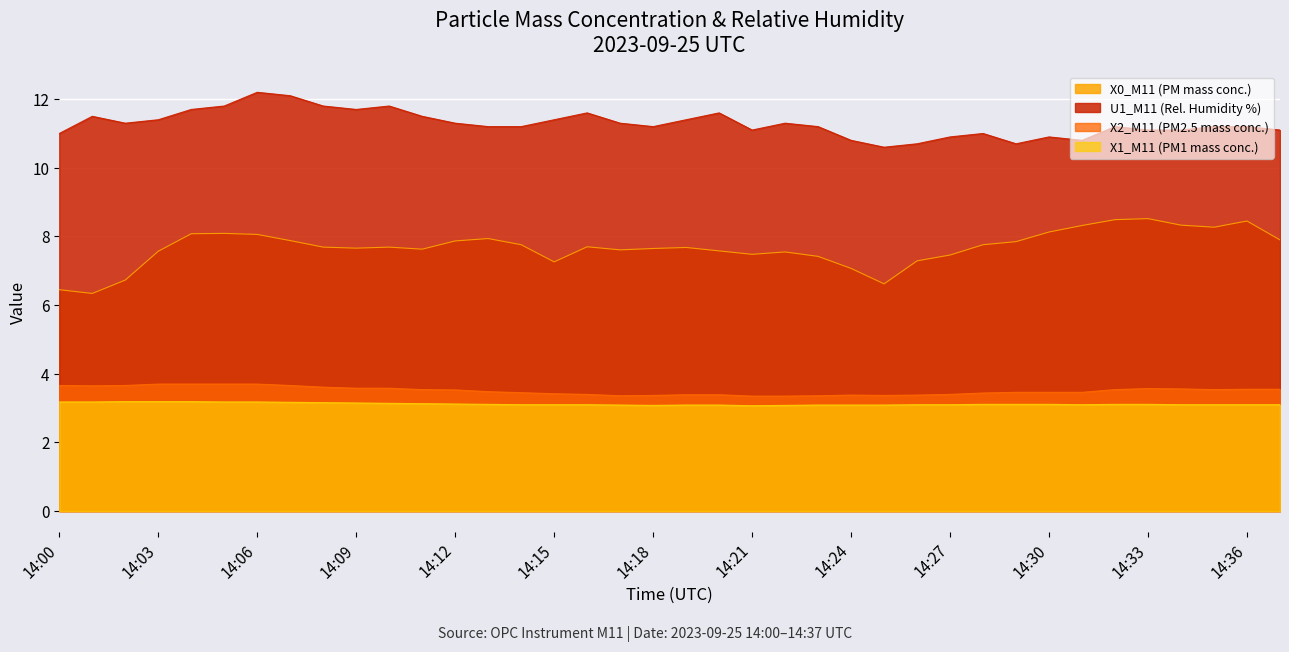

Reading right to left, list all the values displayed in this chart.

X0_M11 (PM mass conc.): 7.9	8.4	8.3	8.3	8.5	8.5	8.3	8.1	7.8	7.8	7.5	7.3	6.6	7.1	7.4	7.5	7.5	7.6	7.7	7.7	7.6	7.7	7.3	7.8	7.9	7.9	7.6	7.7	7.7	7.7	7.9	8.1	8.1	8.1	7.6	6.7	6.3	6.5
U1_M11 (Rel. Humidity %): 11.1	11.2	11.2	11.1	11.1	11.2	10.8	10.9	10.7	11.0	10.9	10.7	10.6	10.8	11.2	11.3	11.1	11.6	11.4	11.2	11.3	11.6	11.4	11.2	11.2	11.3	11.5	11.8	11.7	11.8	12.1	12.2	11.8	11.7	11.4	11.3	11.5	11.0
X2_M11 (PM2.5 mass conc.): 3.5	3.5	3.5	3.6	3.6	3.5	3.5	3.5	3.5	3.4	3.4	3.4	3.4	3.4	3.4	3.4	3.4	3.4	3.4	3.4	3.4	3.4	3.4	3.5	3.5	3.5	3.5	3.6	3.6	3.6	3.7	3.7	3.7	3.7	3.7	3.7	3.6	3.7
X1_M11 (PM1 mass conc.): 3.1	3.1	3.1	3.1	3.1	3.1	3.1	3.1	3.1	3.1	3.1	3.1	3.1	3.1	3.1	3.1	3.1	3.1	3.1	3.1	3.1	3.1	3.1	3.1	3.1	3.1	3.1	3.1	3.1	3.2	3.2	3.2	3.2	3.2	3.2	3.2	3.2	3.2